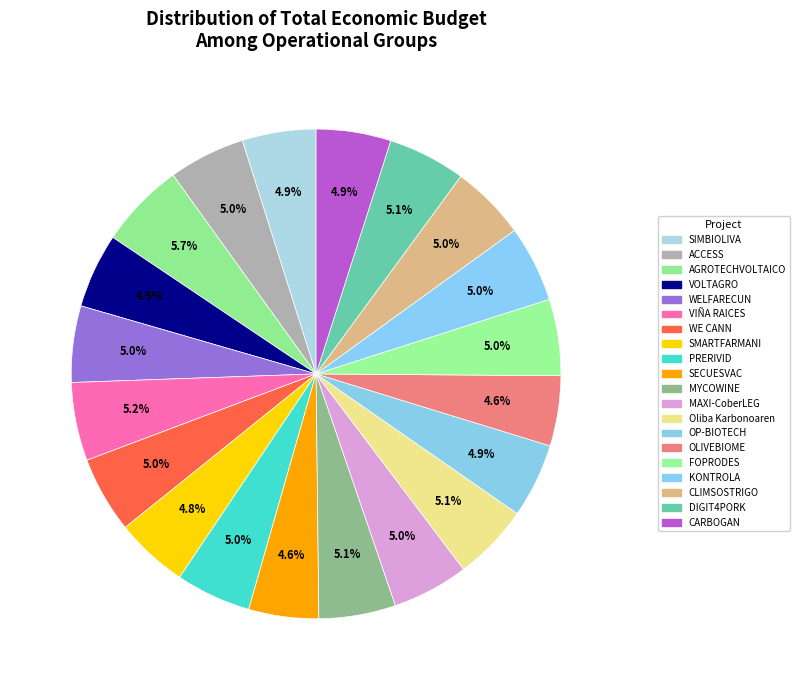

How many segments does this pie chart have?

20